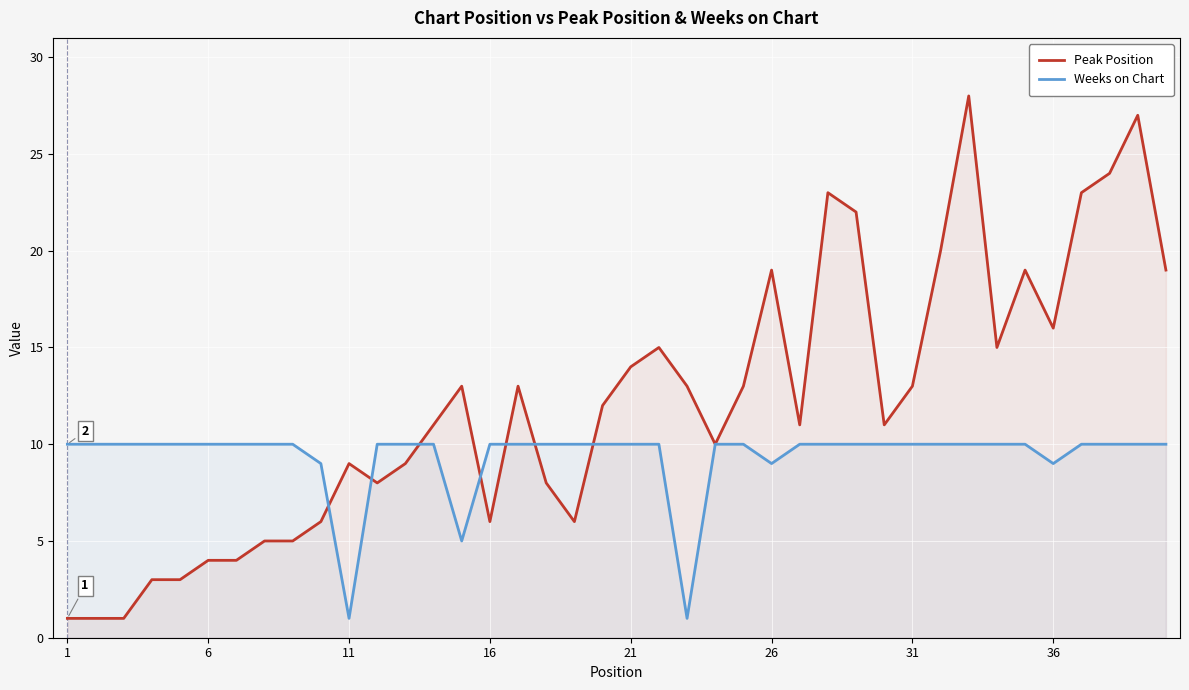

Which series has the largest range (max minus min)?

Peak Position